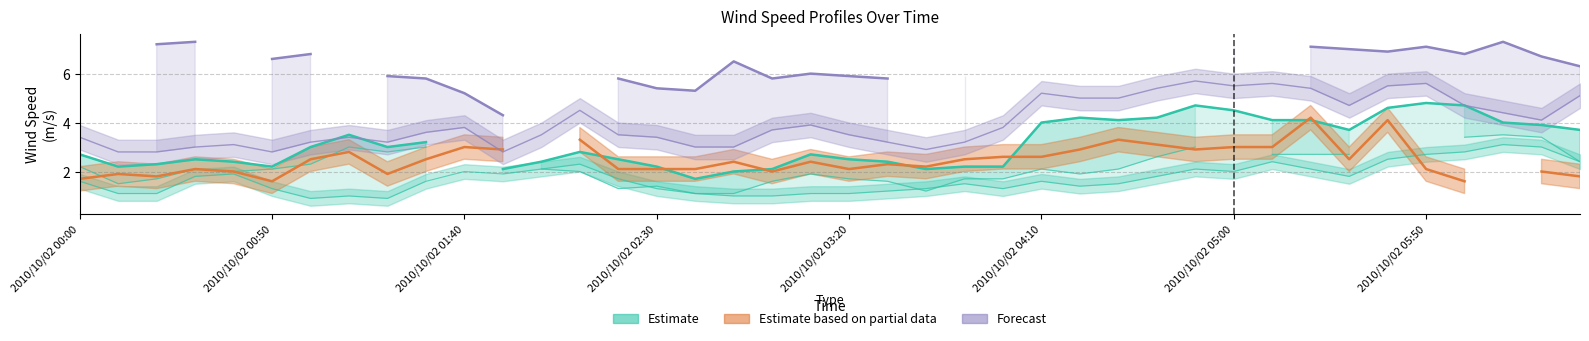

True or false: col_19 (Forecast lower) and col_32 (Partial estimate) cross at least once.

True